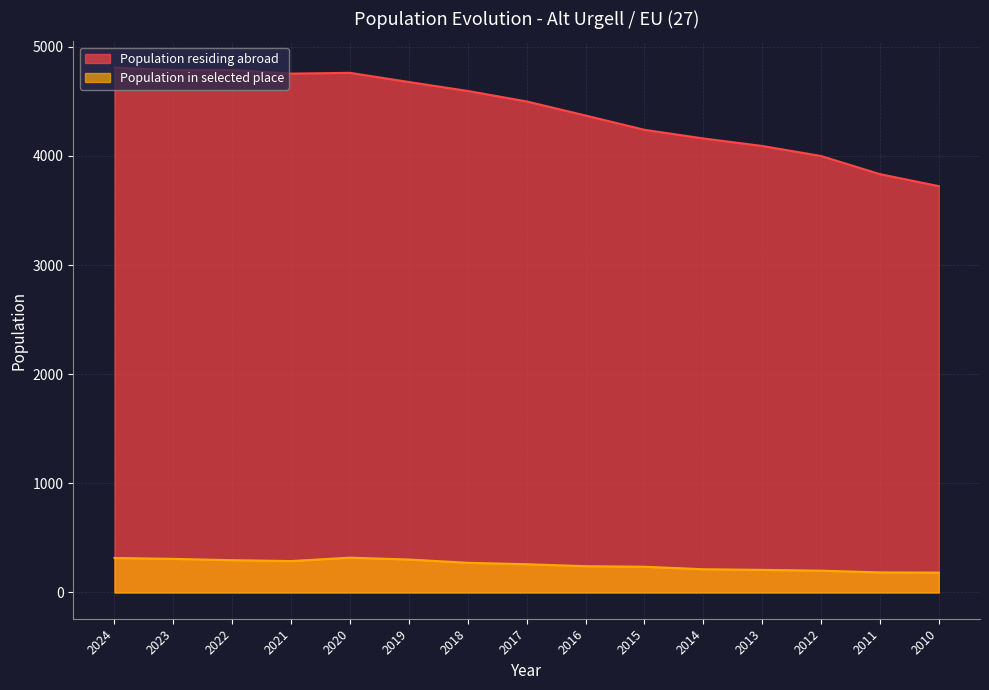

What are all the series names shown in the legend?

Population residing abroad, Population in selected place